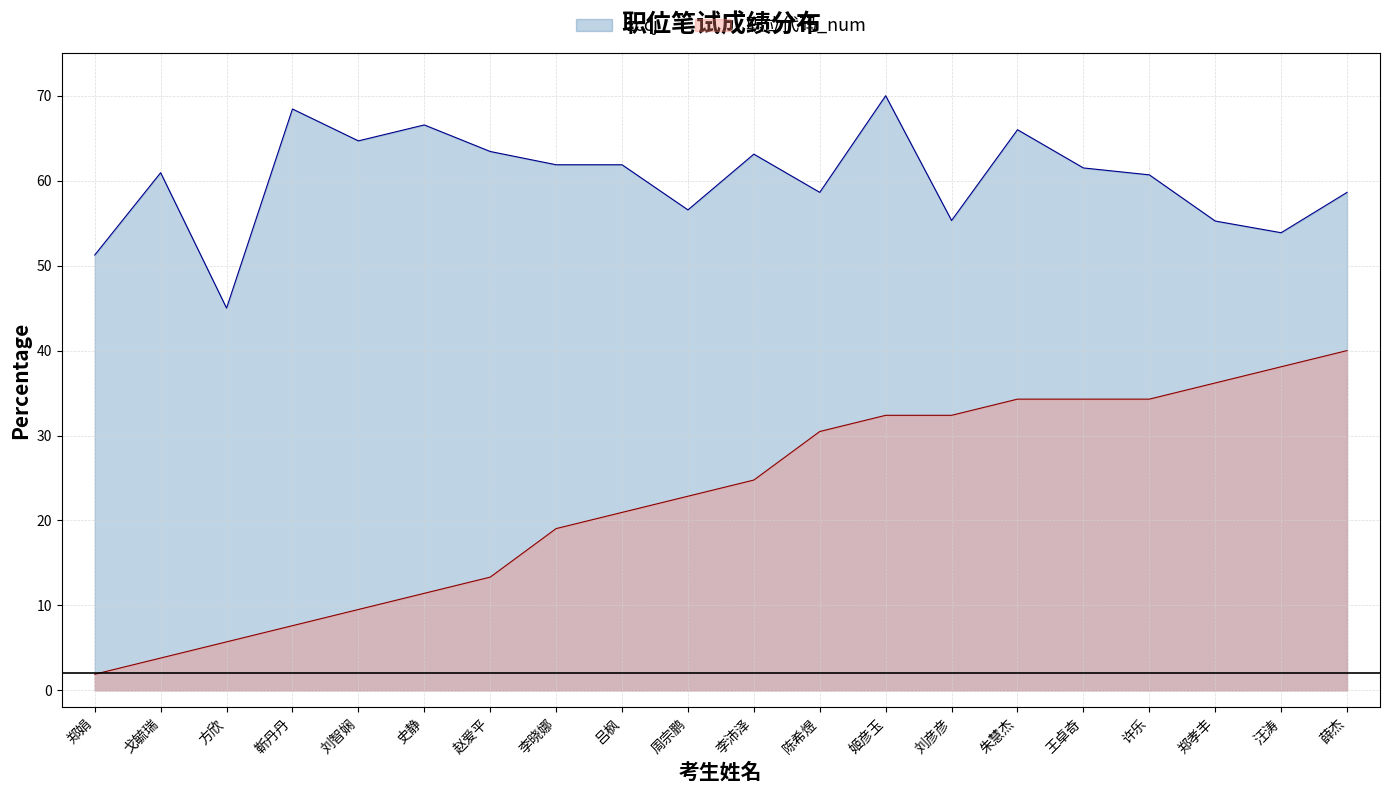

Rank the series by their maximum value, from lowest to highest.

职位代码_num, zccj